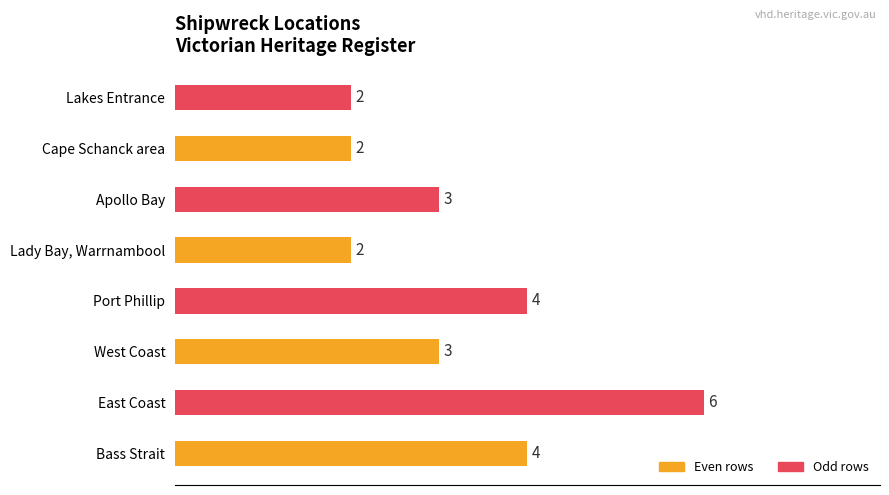

The value at Port Albert is 0. True or false?

False